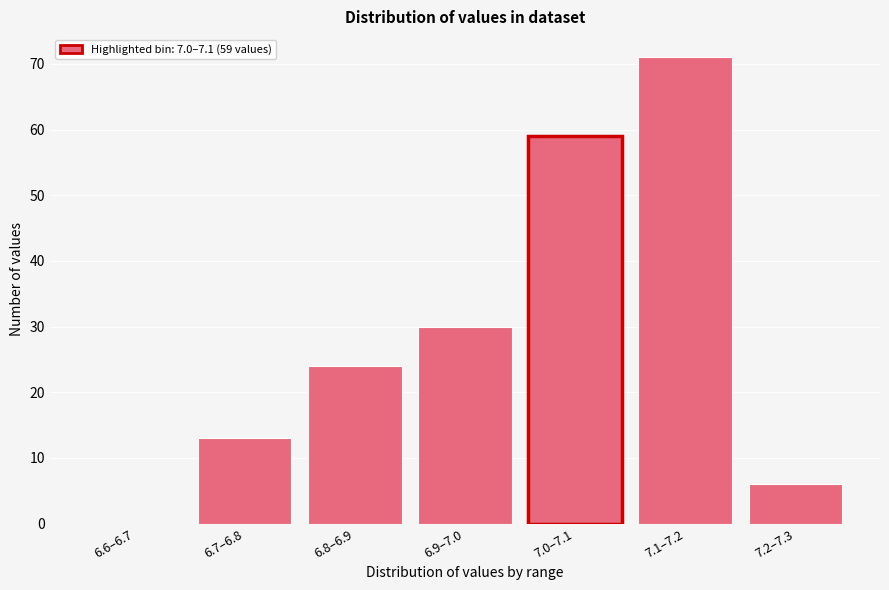

Reading right to left, list all the values displayed in this chart.

7.2–7.3=6	7.1–7.2=71	7.0–7.1=59	6.9–7.0=30	6.8–6.9=24	6.7–6.8=13	6.6–6.7=0